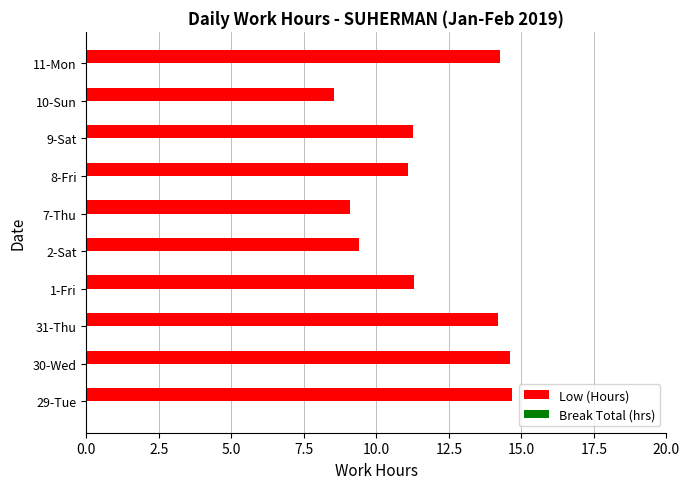

The chart shows a value of 7.7 at 9-Sat. True or false?

False